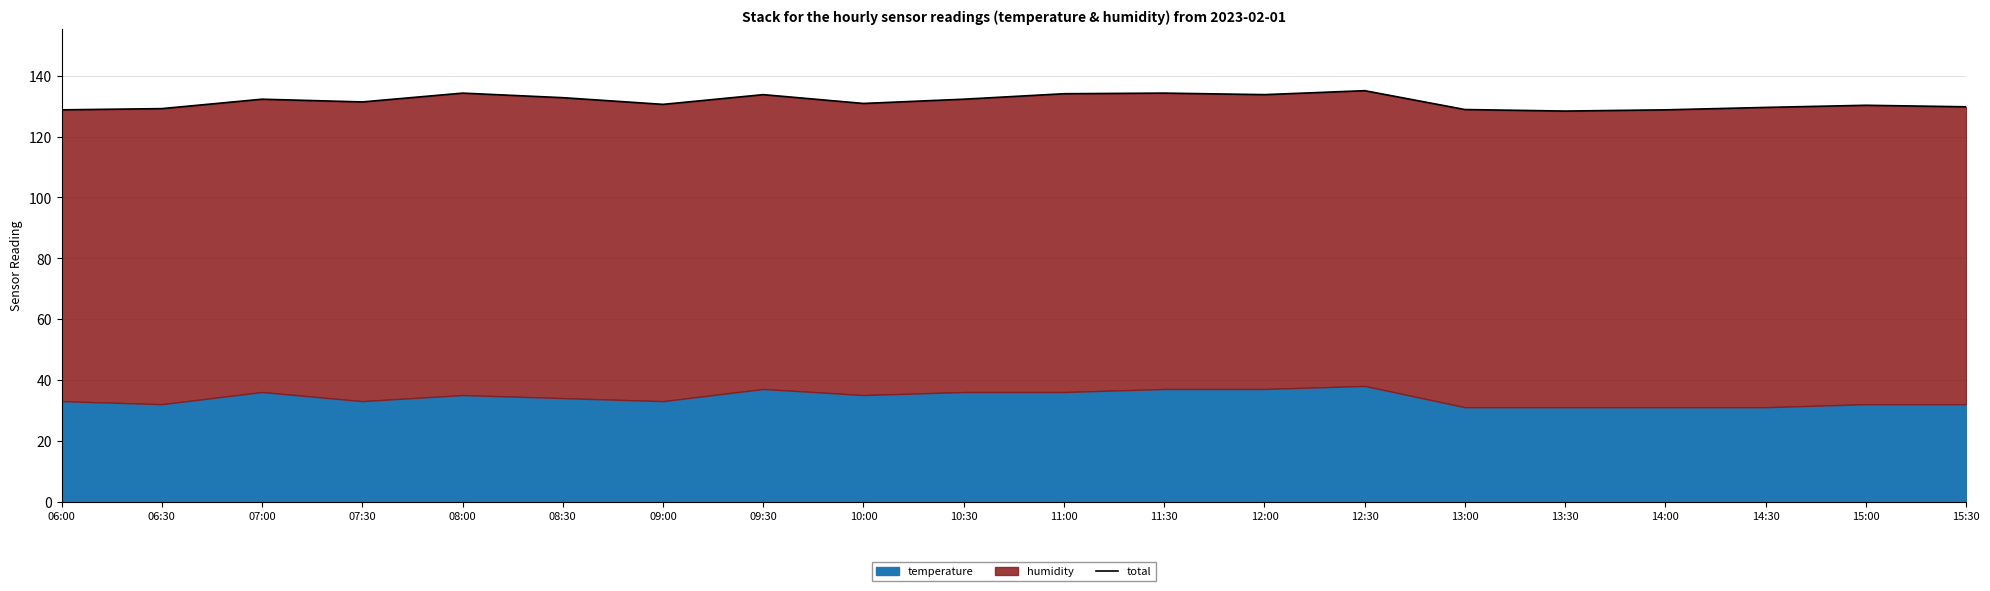

Reading right to left, list all the values displayed in this chart.

15:30=129.8	15:00=130.3	14:30=129.6	14:00=128.8	13:30=128.4	13:00=128.9	12:30=135.1	12:00=133.8	11:30=134.3	11:00=134.1	10:30=132.3	10:00=130.9	09:30=133.8	09:00=130.6	08:30=132.8	08:00=134.3	07:30=131.4	07:00=132.3	06:30=129.2	06:00=128.8